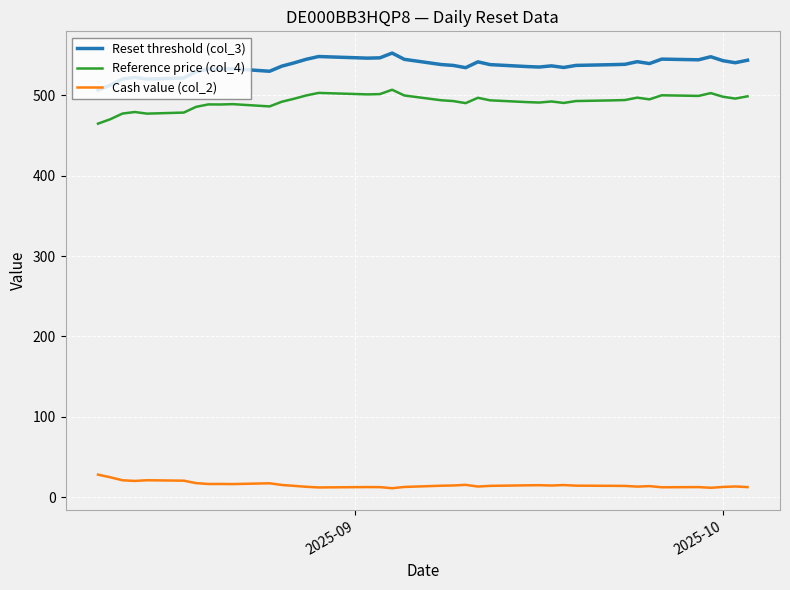

List the series in order of their peak value, highest first.

Reset threshold (col_3), Reference price (col_4), Cash value (col_2)